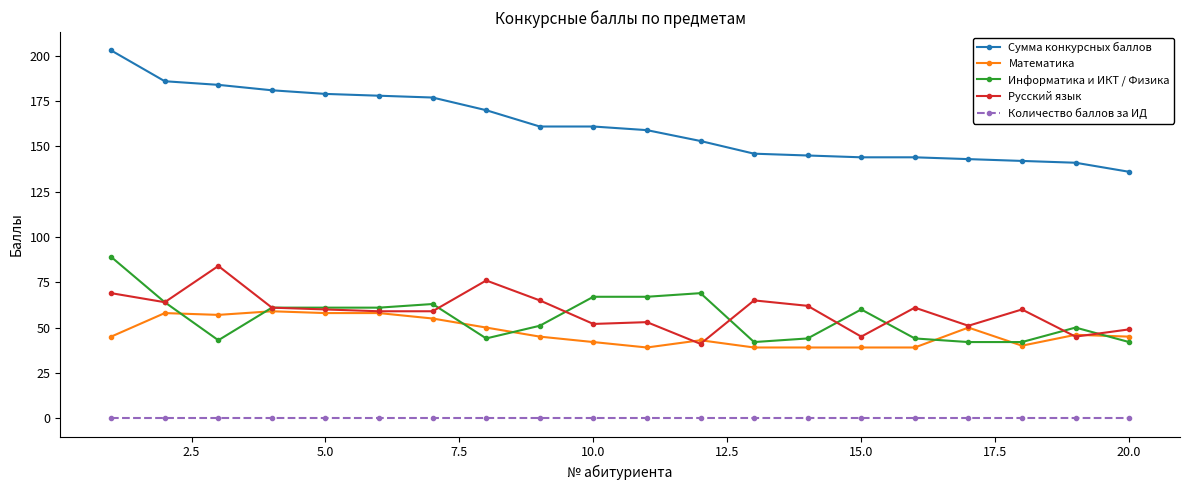

What is the difference between the maximum and minimum values in the Информатика и ИКТ / Физика series?

47